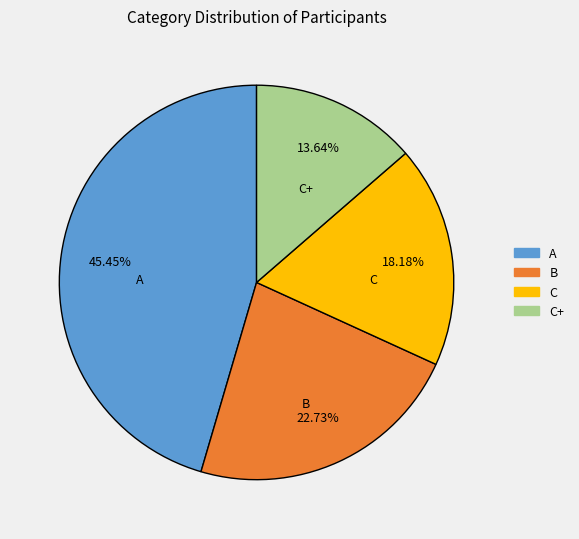

Combined, do B and A account for over 50%?

Yes